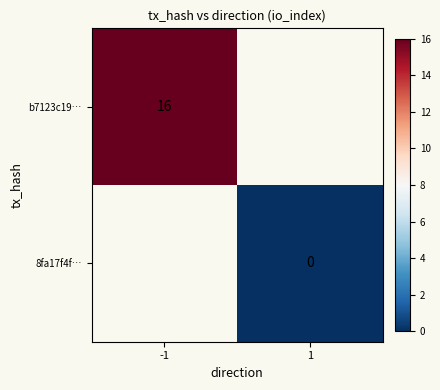

Is it true that b7123c19… equals 29 at -1?

False